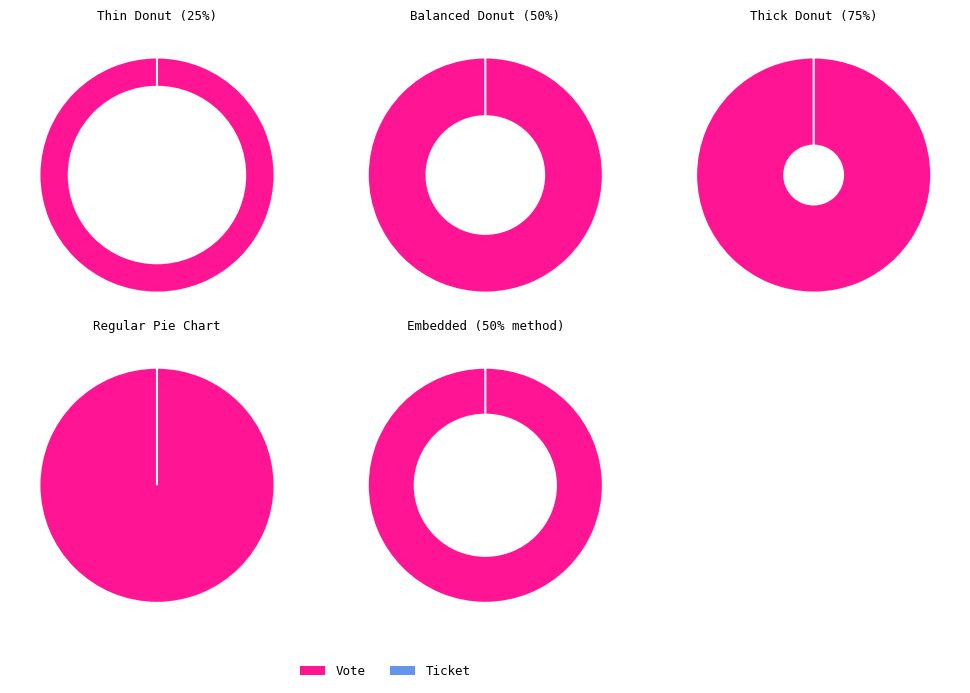

To the nearest percent, what is the average slice percentage?

50%